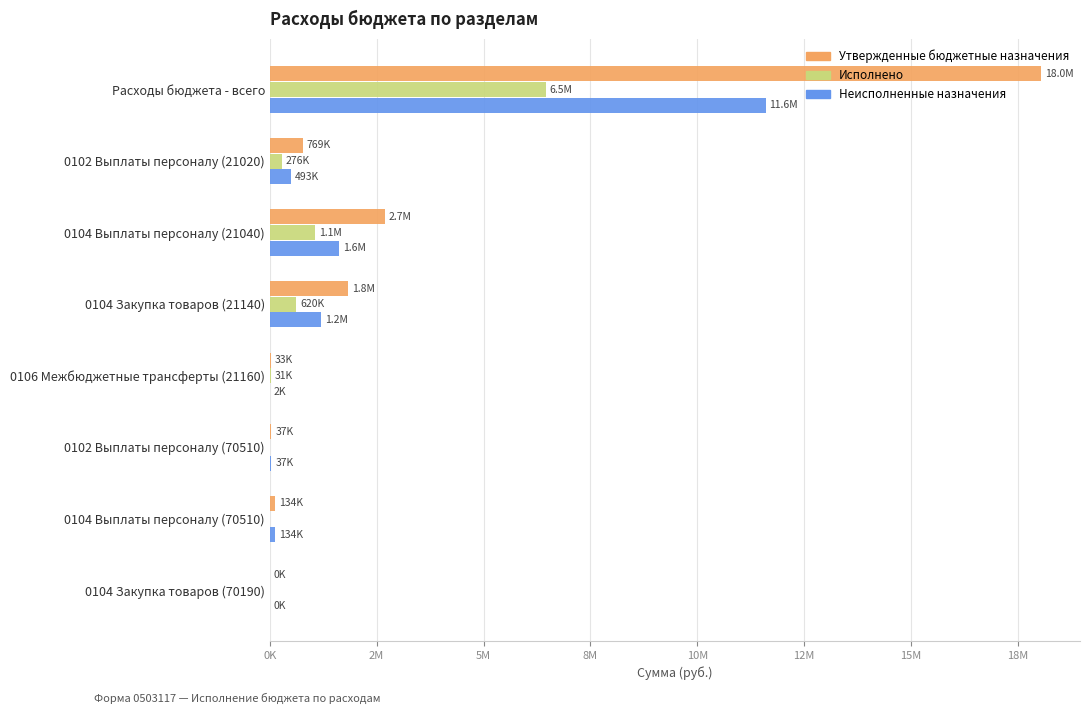

At which category is the sum across all series the highest?

Расходы бюджета - всего